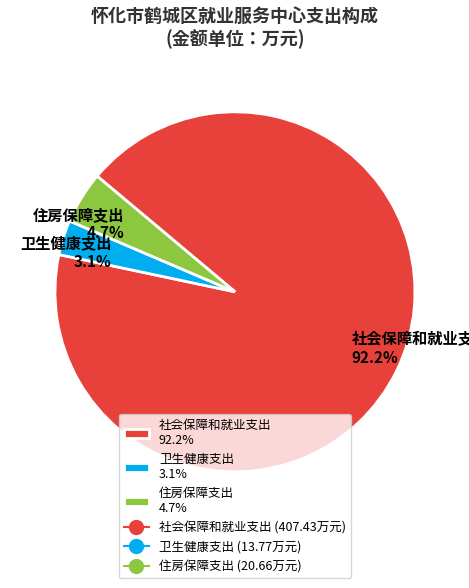

True or false: 社会保障和就业支出 accounts for 92% of the total.

True